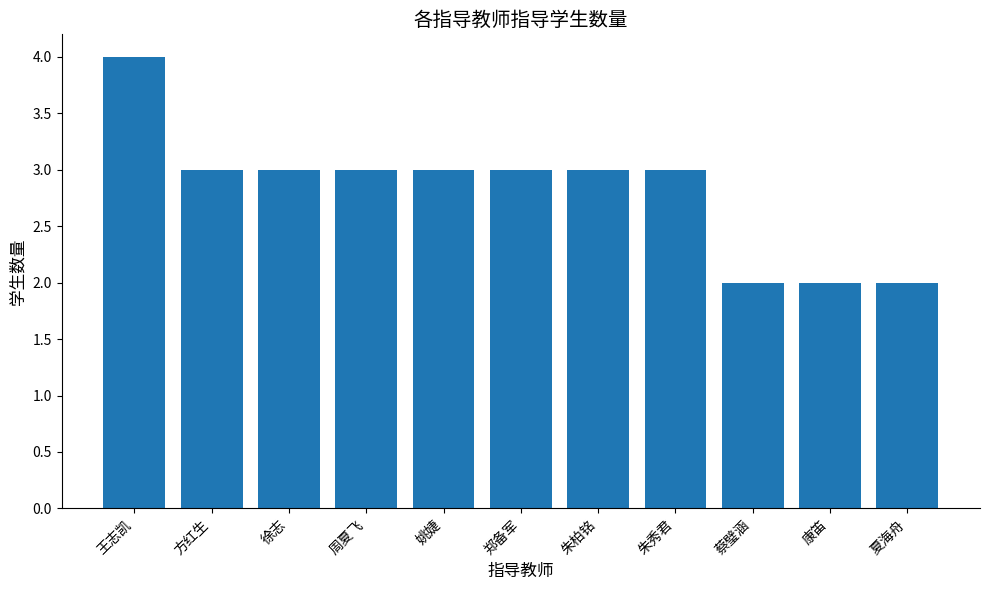

The value at 姚婕 is 3. True or false?

True